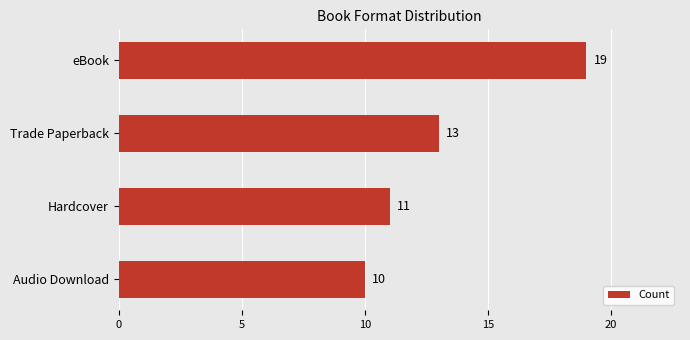

Approximately how many times larger is the value at Trade Paperback compared to eBook?

0.7